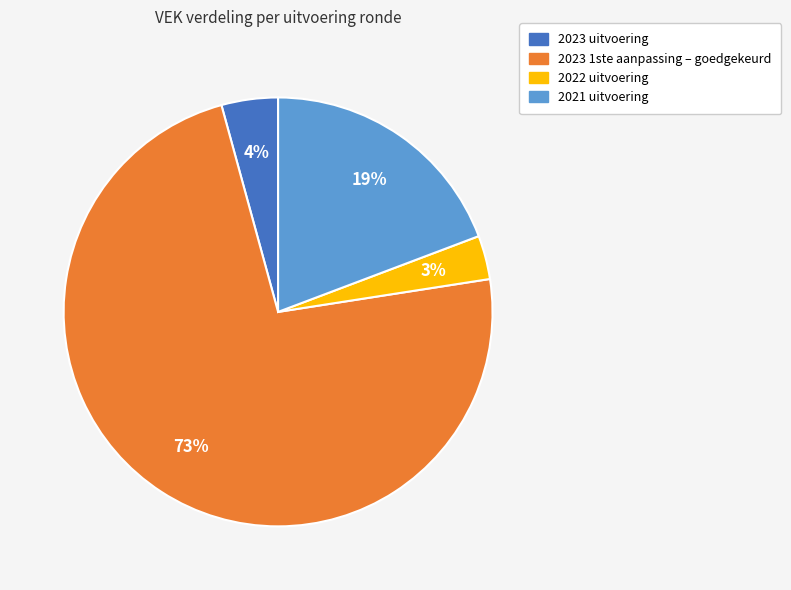

Count the number of slices in the pie.

4